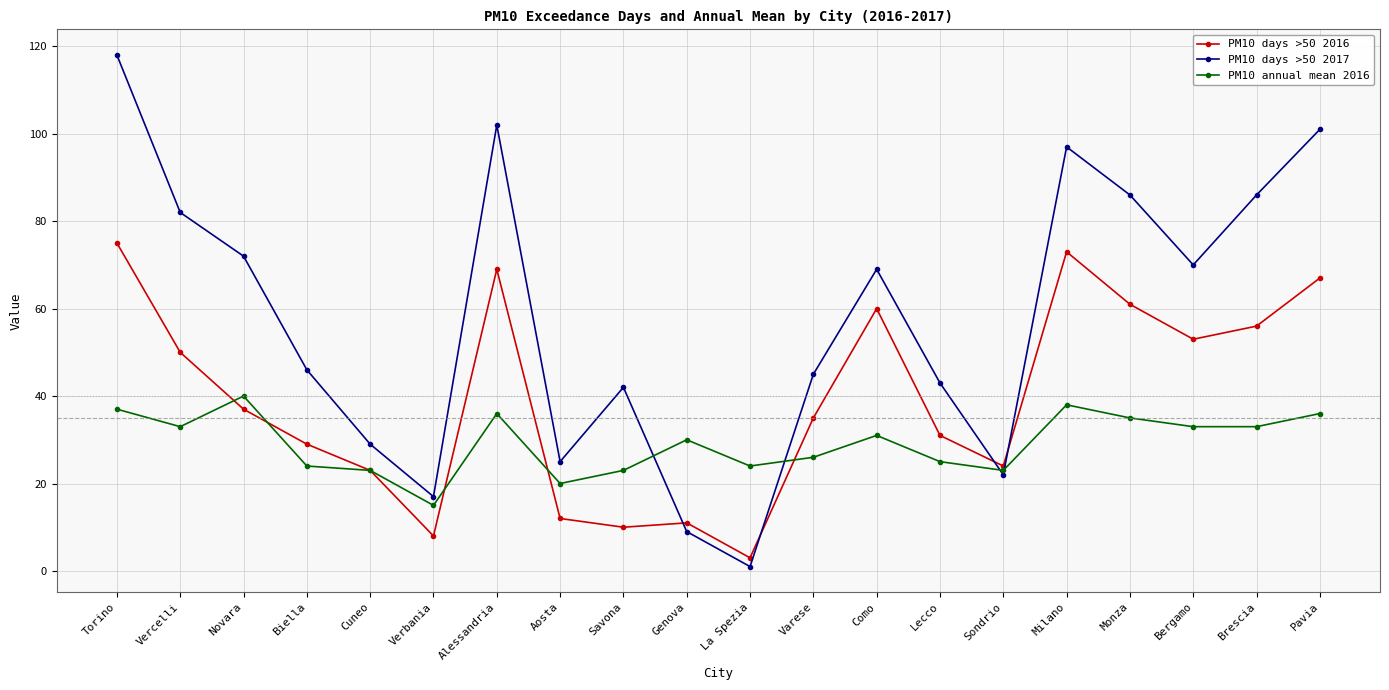

Which category has the lowest value in the PM10 annual mean 2016 series?

Verbania